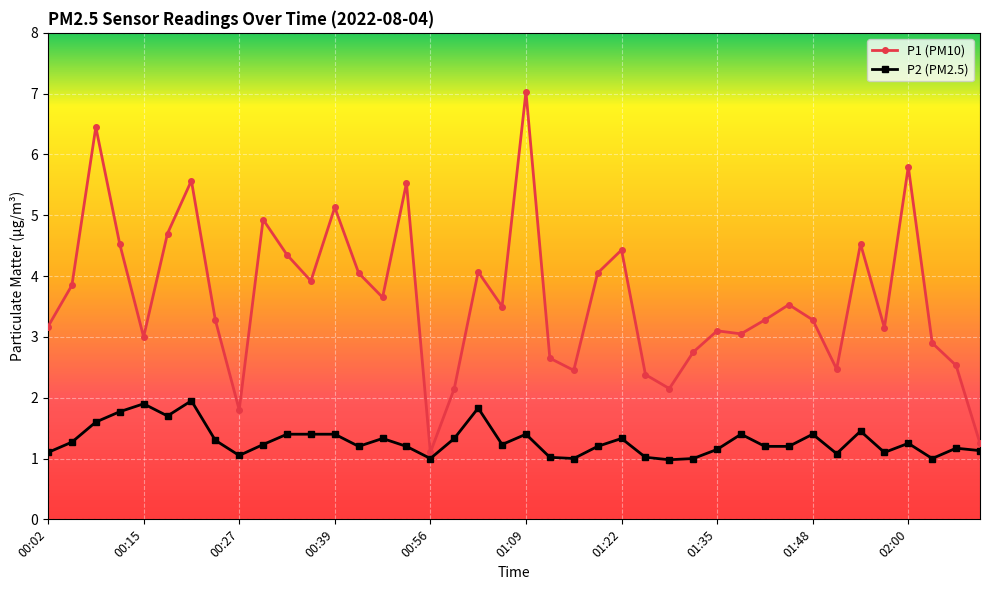

Rank the series by their average value, from highest to lowest.

P1 (PM10), P2 (PM2.5)